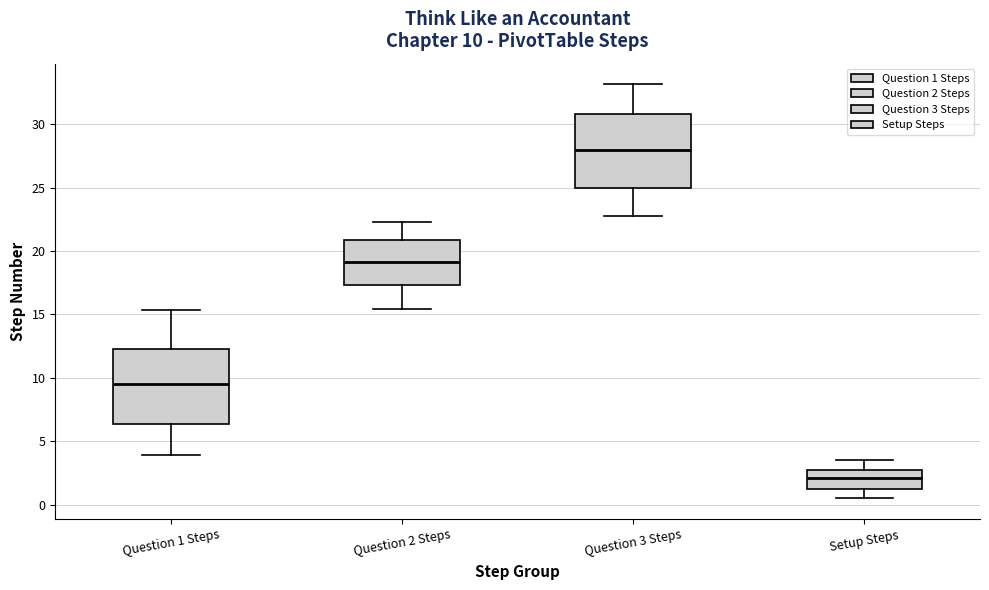

Which box has the highest median line?

Question 3 Steps